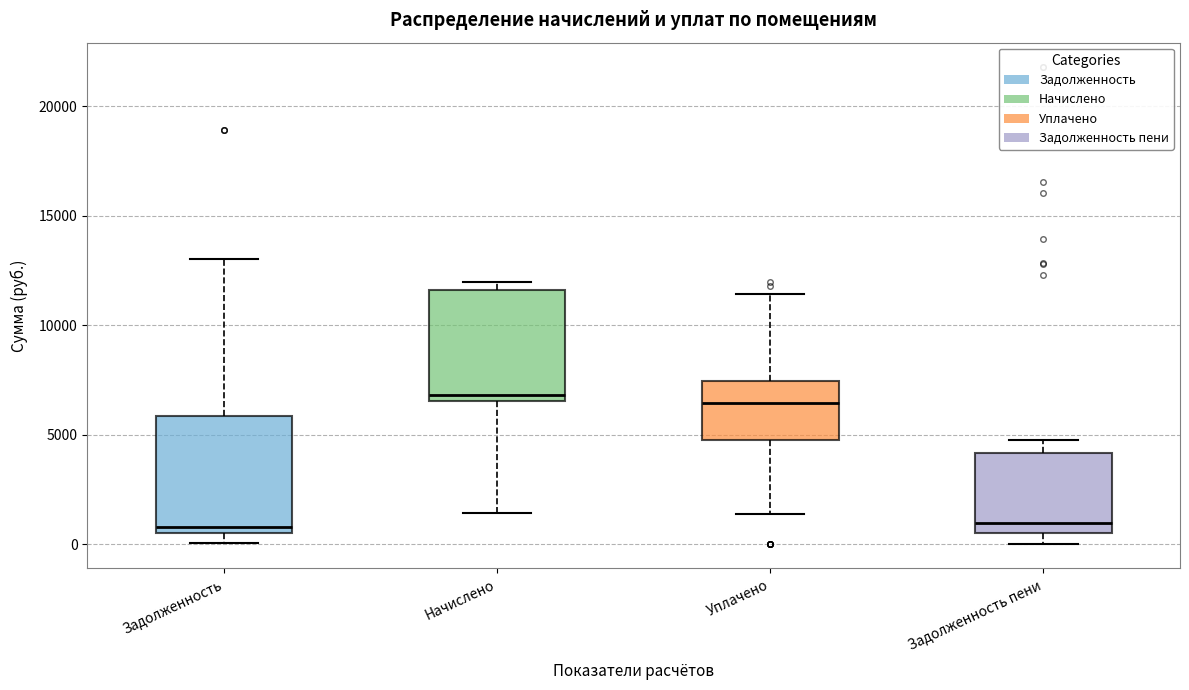

Reading left to right, transcribe this box plot: for each box, give where its median line is, the range the box spans, and where its two whiskers end, as read against the y-axis. The values are not printed on the chart, so give them approximately, as read against the axis.

Задолженность: median 1000, box 500 to 6000, whiskers 0 to 13000
Начислено: median 7000, box 6500 to 11500, whiskers 1500 to 12000
Уплачено: median 6500, box 5000 to 7500, whiskers 1500 to 11500
Задолженность пени: median 1000, box 500 to 4000, whiskers 0 to 5000